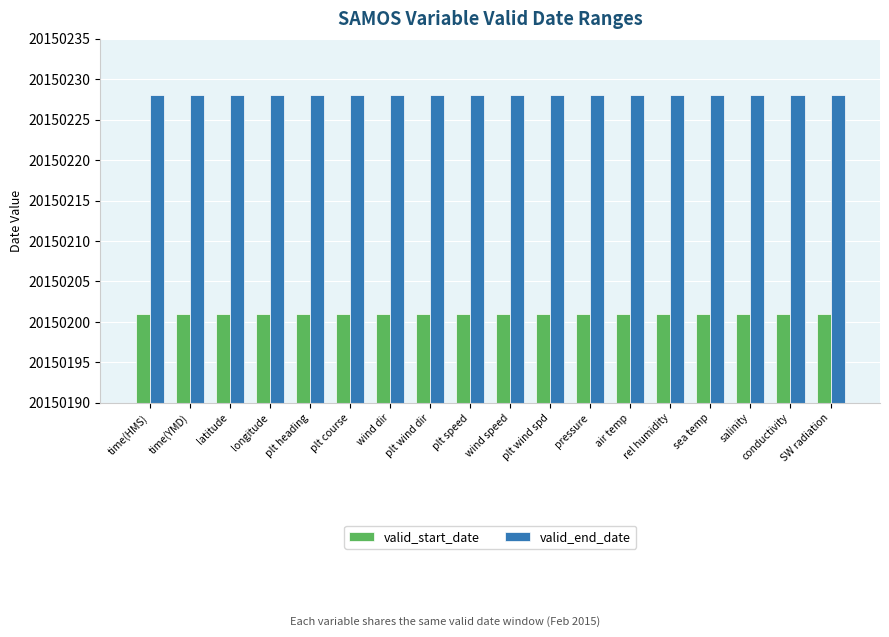

What is the total value across all series at SW radiation?

40300429